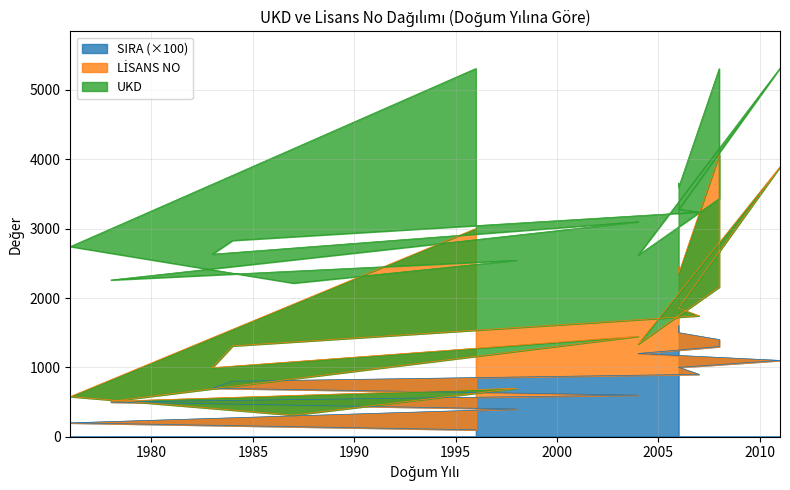

What is the approximate value of LİSANS NO at 1983, to the nearest 100?

2600